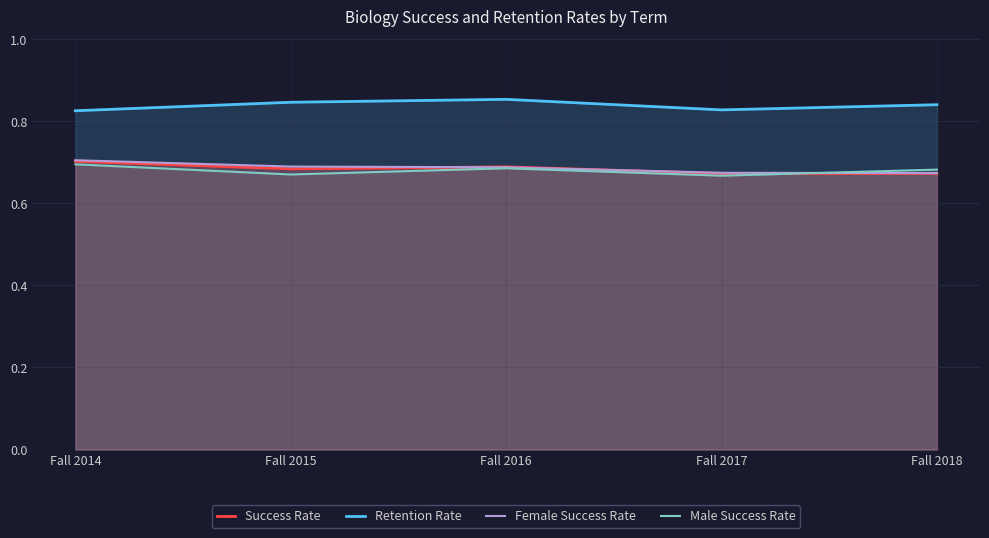

At how many categories does at least one series exceed 0?

5